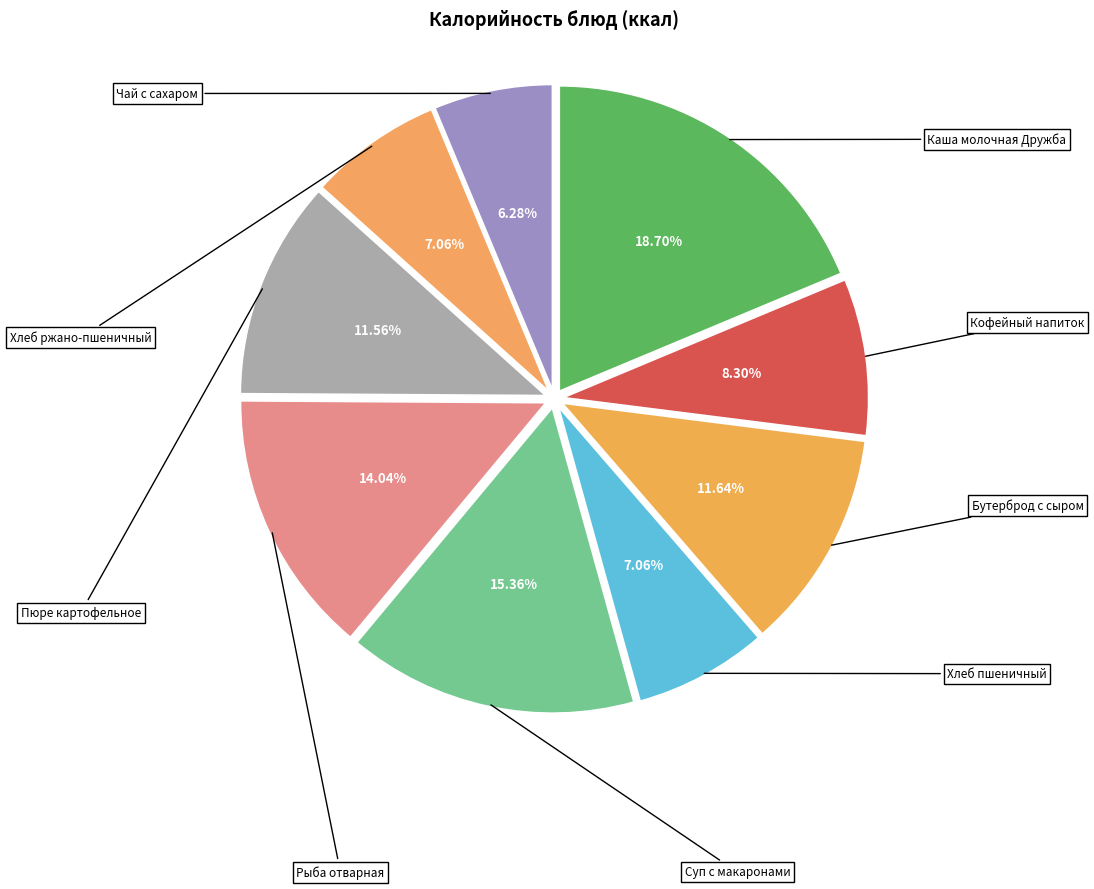

What is the largest slice in the pie chart?

Каша молочная Дружба